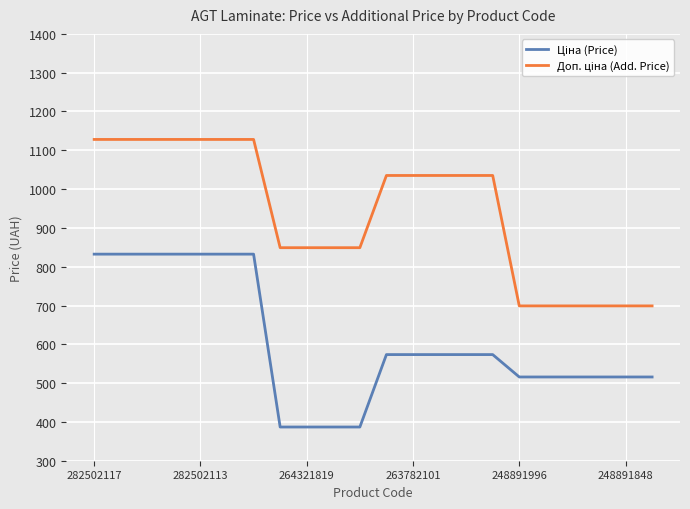

What is the greatest value displayed?

1128.0